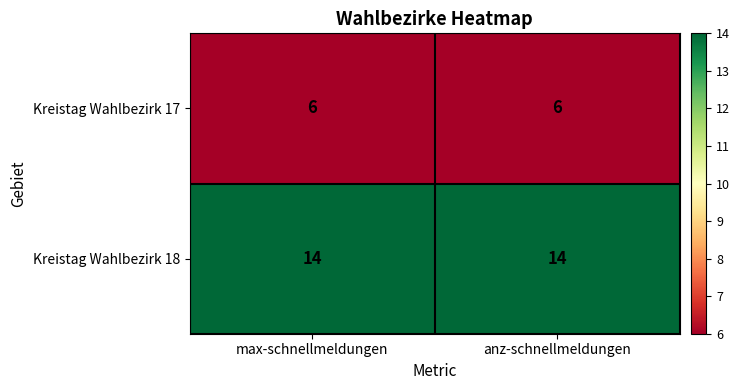

What is the approximate value of Kreistag Wahlbezirk 18 at max-schnellmeldungen?

14